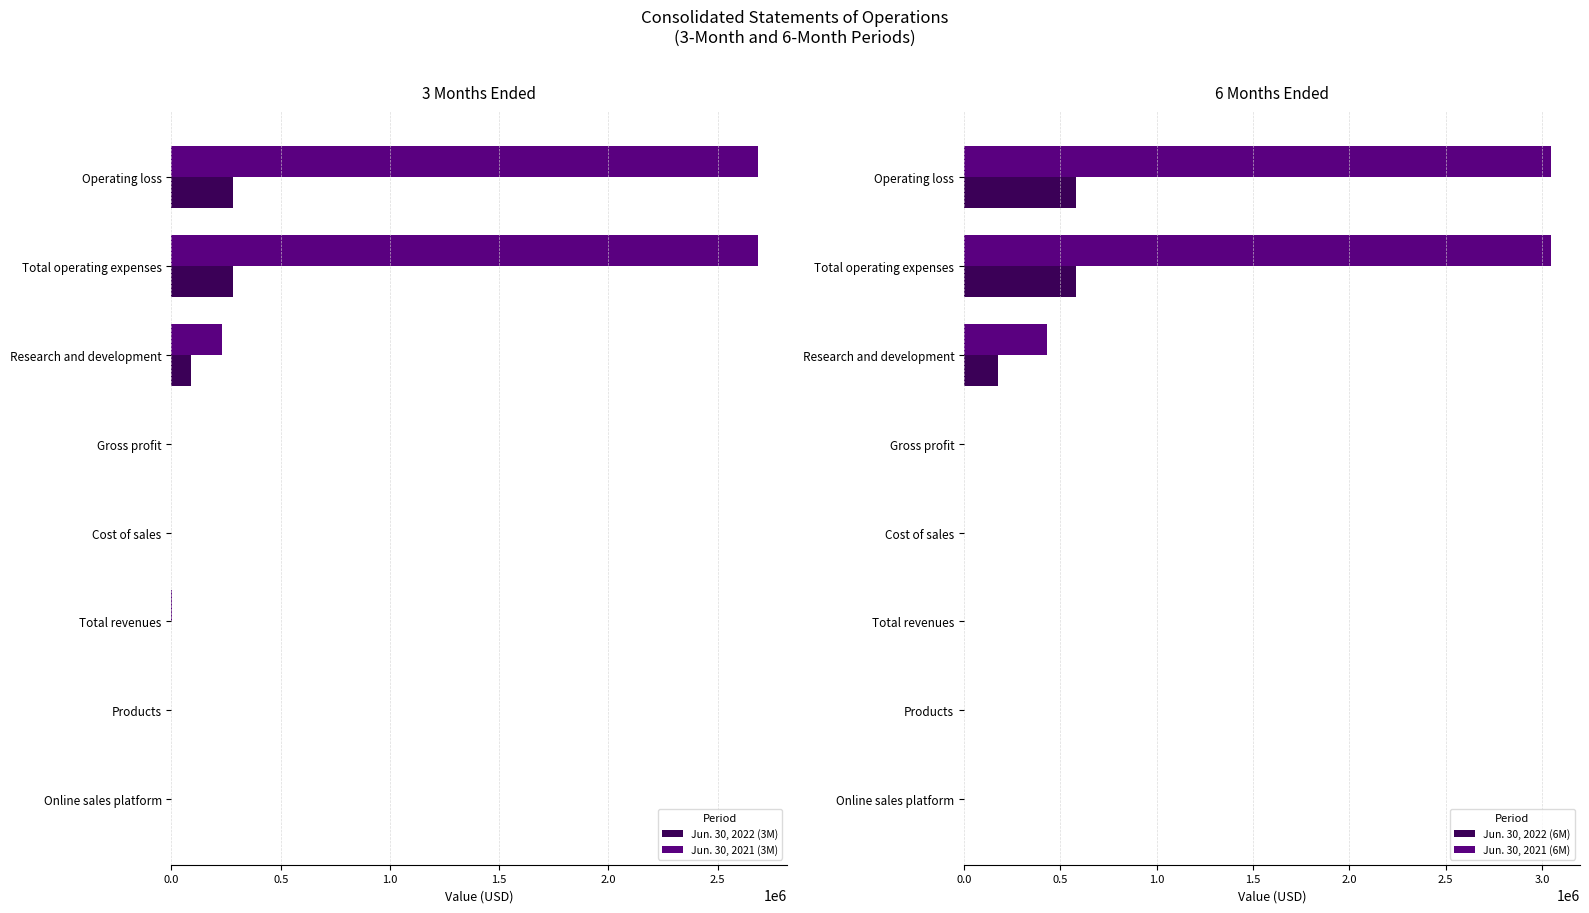

Is it true that Jun. 30, 2022 (3M) equals 192230 at Cost of sales?

False